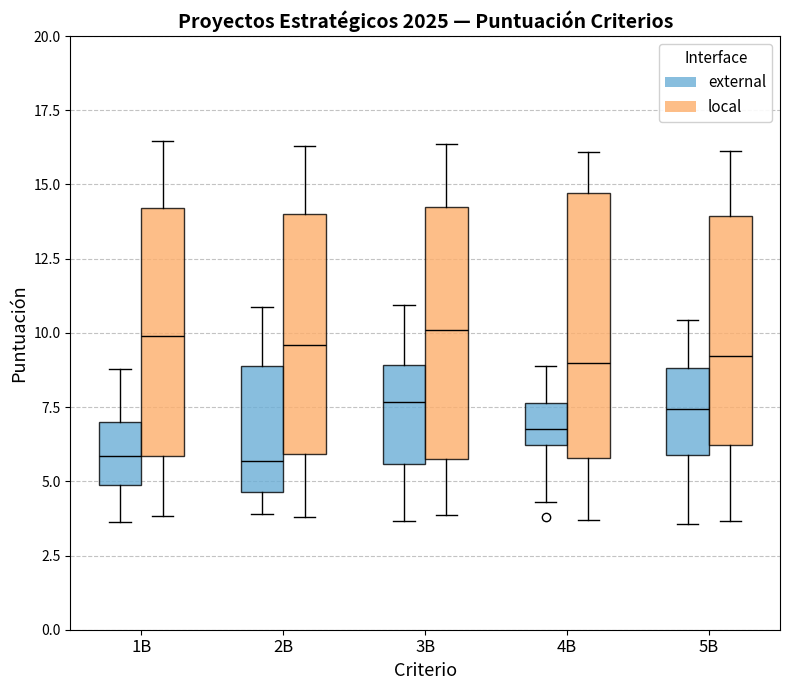

Reading left to right, read every box against the y-axis: the position of its median line, the range the box covers, and the ends of its whiskers. The values are not printed on the chart, so give them approximately, as read against the axis.

1B (external): median 6.0, box 5.0 to 7.0, whiskers 3.5 to 9.0
1B (local): median 10.0, box 6.0 to 14.0, whiskers 4.0 to 16.5
2B (external): median 5.5, box 4.5 to 9.0, whiskers 4.0 to 11.0
2B (local): median 9.5, box 6.0 to 14.0, whiskers 4.0 to 16.5
3B (external): median 7.5, box 5.5 to 9.0, whiskers 3.5 to 11.0
3B (local): median 10.0, box 6.0 to 14.0, whiskers 4.0 to 16.5
4B (external): median 7.0, box 6.0 to 7.5, whiskers 4.5 to 9.0
4B (local): median 9.0, box 6.0 to 14.5, whiskers 3.5 to 16.0
5B (external): median 7.5, box 6.0 to 9.0, whiskers 3.5 to 10.5
5B (local): median 9.0, box 6.0 to 14.0, whiskers 3.5 to 16.0